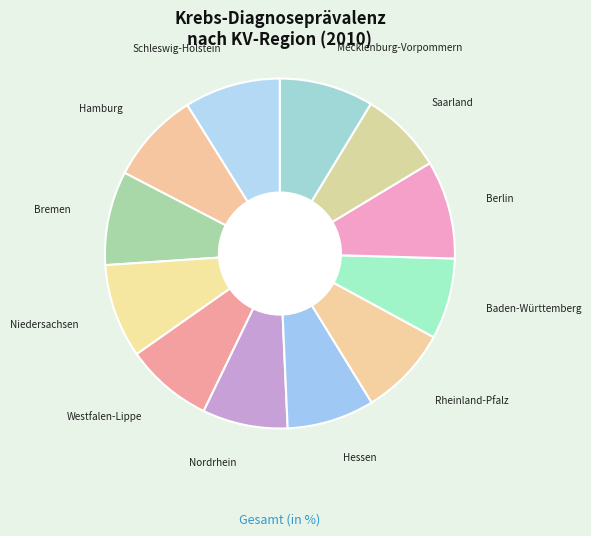

Is it true that Hessen is 1% of the pie?

False